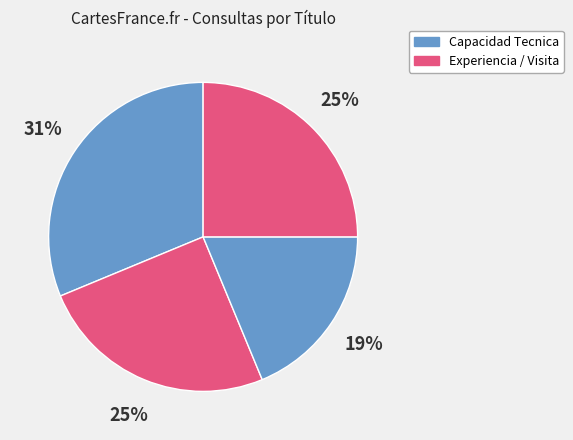

What is the largest slice in the pie chart?

Capacidad Tecnica